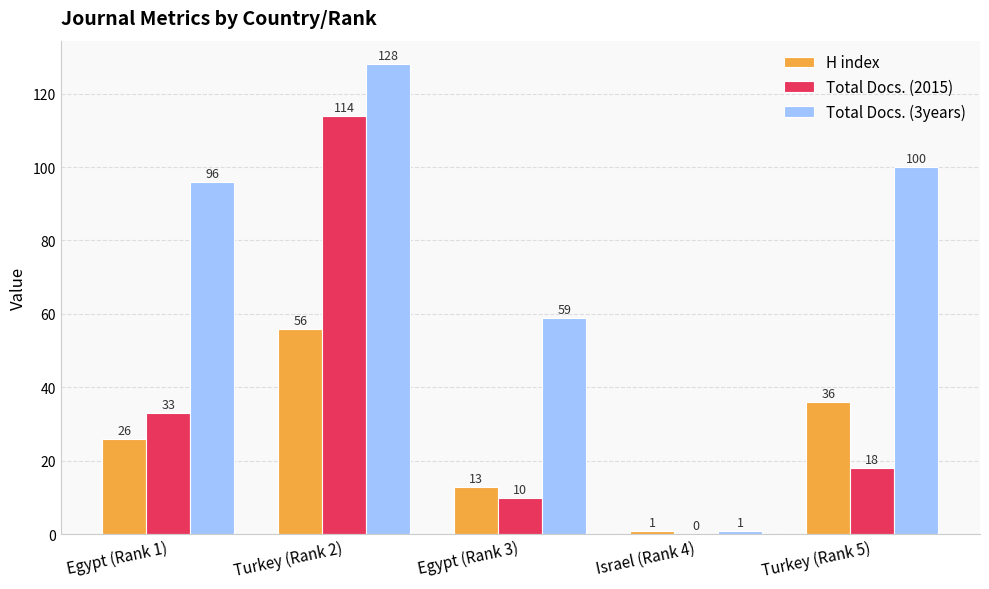

At which category is the sum across all series the highest?

Turkey (Rank 2)